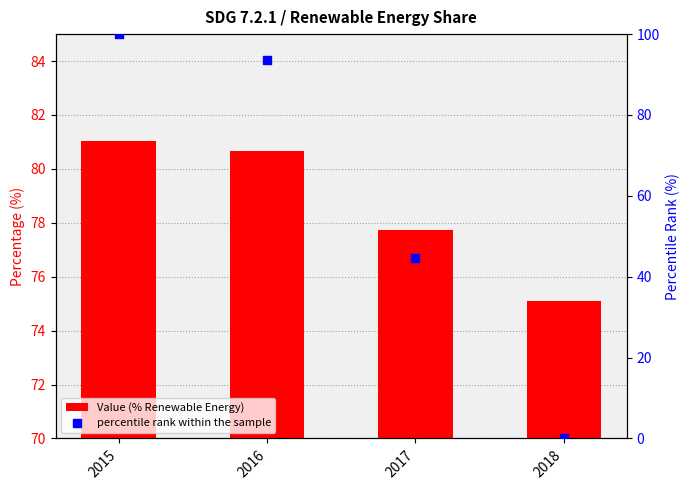

What is the total value across all series at 2018?

75.1